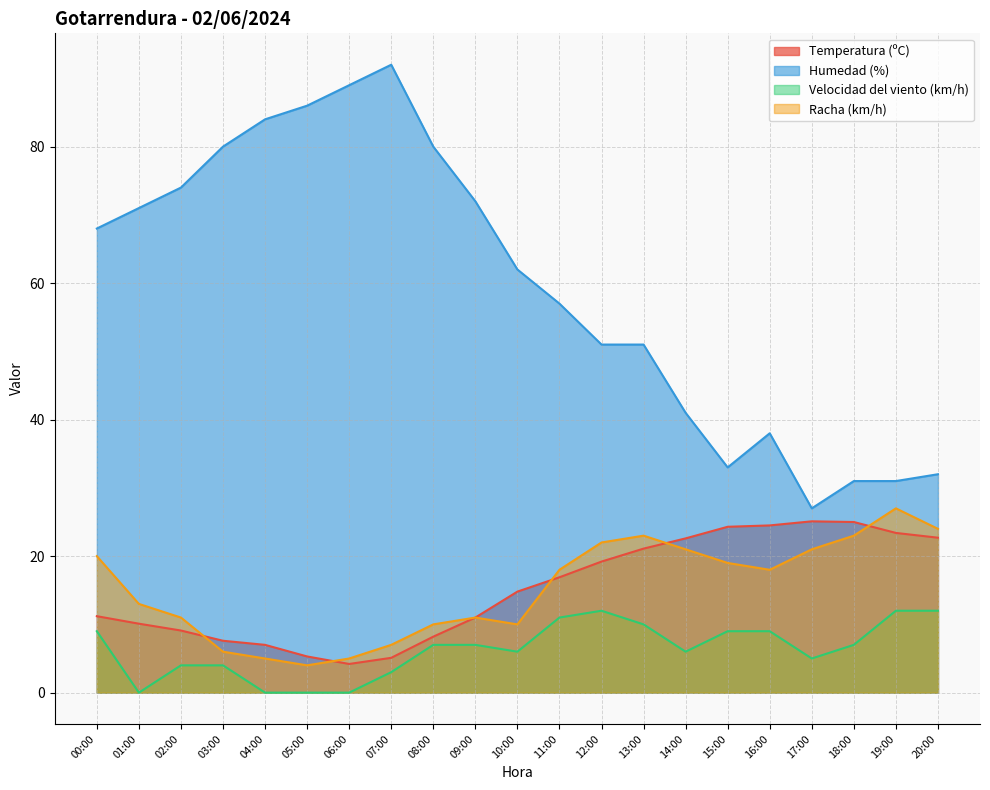

Reading left to right, list all the values displayed in this chart.

Temperatura (ºC): 00:00=11.2	01:00=10.1	02:00=9.1	03:00=7.6	04:00=7.0	05:00=5.3	06:00=4.2	07:00=5.1	08:00=8.2	09:00=11.0	10:00=14.8	11:00=16.9	12:00=19.2	13:00=21.1	14:00=22.6	15:00=24.3	16:00=24.5	17:00=25.1	18:00=25.0	19:00=23.4	20:00=22.7
Humedad (%): 00:00=68.0	01:00=71.0	02:00=74.0	03:00=80.0	04:00=84.0	05:00=86.0	06:00=89.0	07:00=92.0	08:00=80.0	09:00=72.0	10:00=62.0	11:00=57.0	12:00=51.0	13:00=51.0	14:00=41.0	15:00=33.0	16:00=38.0	17:00=27.0	18:00=31.0	19:00=31.0	20:00=32.0
Velocidad del viento (km/h): 00:00=9.0	01:00=0.0	02:00=4.0	03:00=4.0	04:00=0.0	05:00=0.0	06:00=0.0	07:00=3.0	08:00=7.0	09:00=7.0	10:00=6.0	11:00=11.0	12:00=12.0	13:00=10.0	14:00=6.0	15:00=9.0	16:00=9.0	17:00=5.0	18:00=7.0	19:00=12.0	20:00=12.0
Racha (km/h): 00:00=20.0	01:00=13.0	02:00=11.0	03:00=6.0	04:00=5.0	05:00=4.0	06:00=5.0	07:00=7.0	08:00=10.0	09:00=11.0	10:00=10.0	11:00=18.0	12:00=22.0	13:00=23.0	14:00=21.0	15:00=19.0	16:00=18.0	17:00=21.0	18:00=23.0	19:00=27.0	20:00=24.0